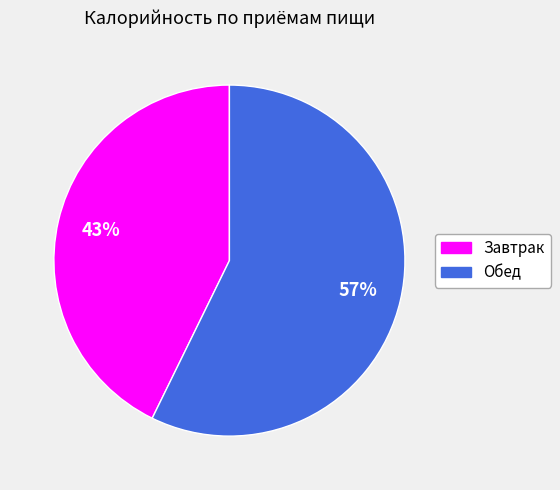

Is there a majority slice in this chart?

Yes